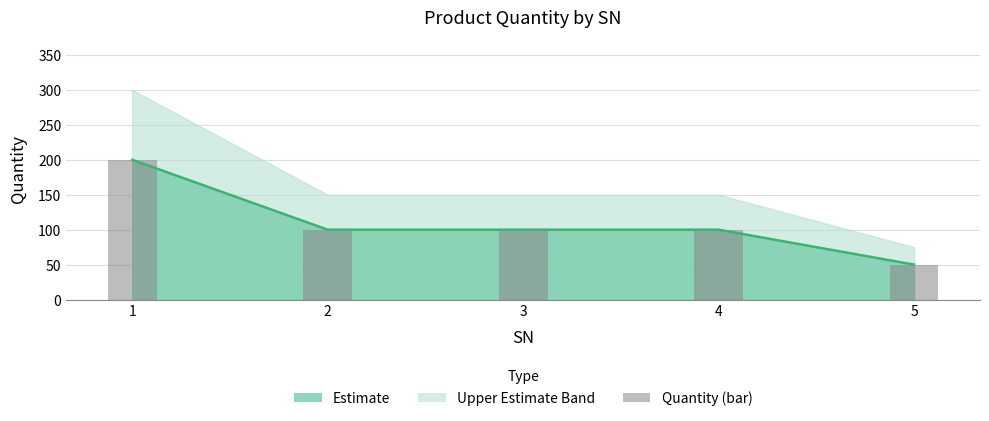

What is the approximate value at 2, to the nearest 50?

100